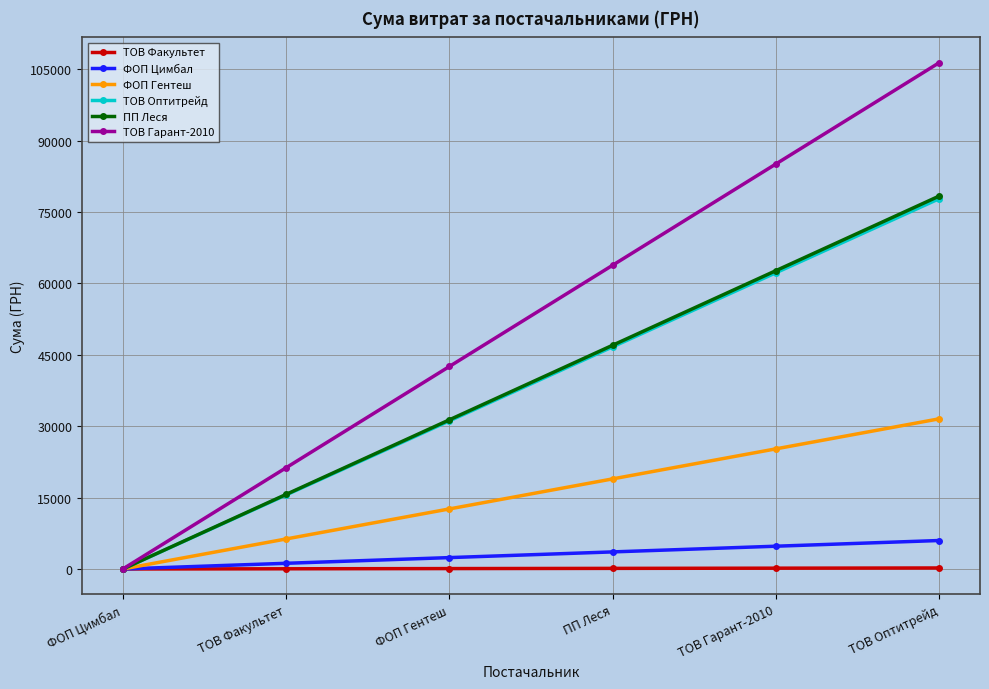

At which category is the sum across all series the highest?

ТОВ Оптитрейд